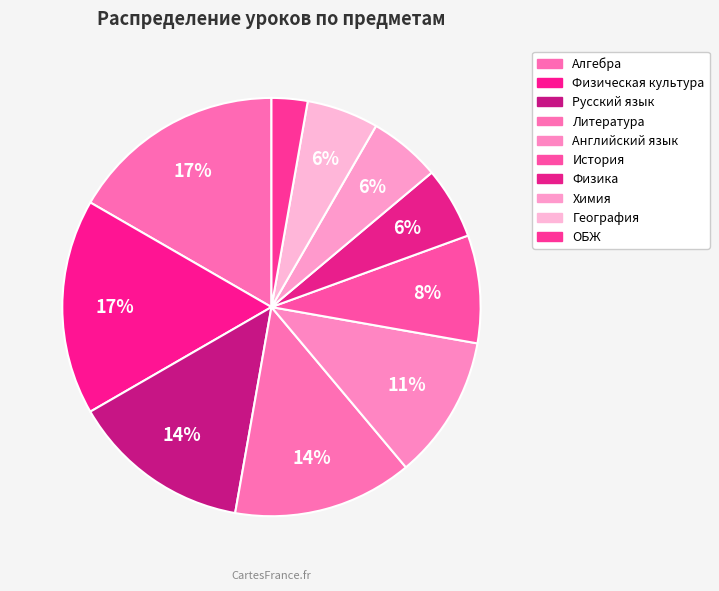

How many segments does this pie chart have?

10